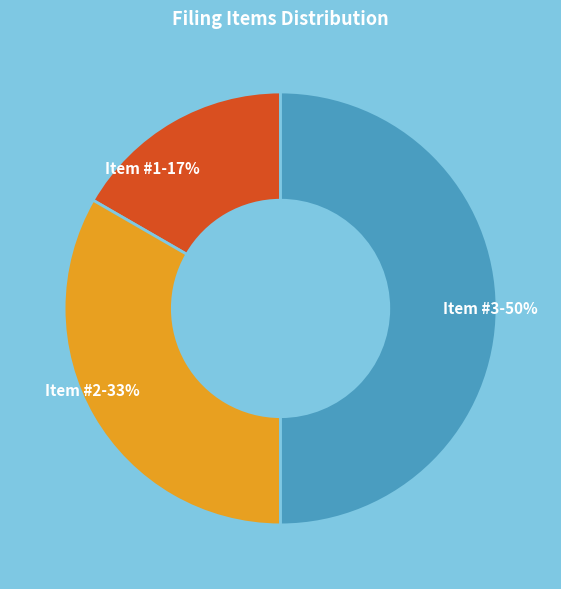

Between Item #3 and Item #1, which is larger?

Item #3